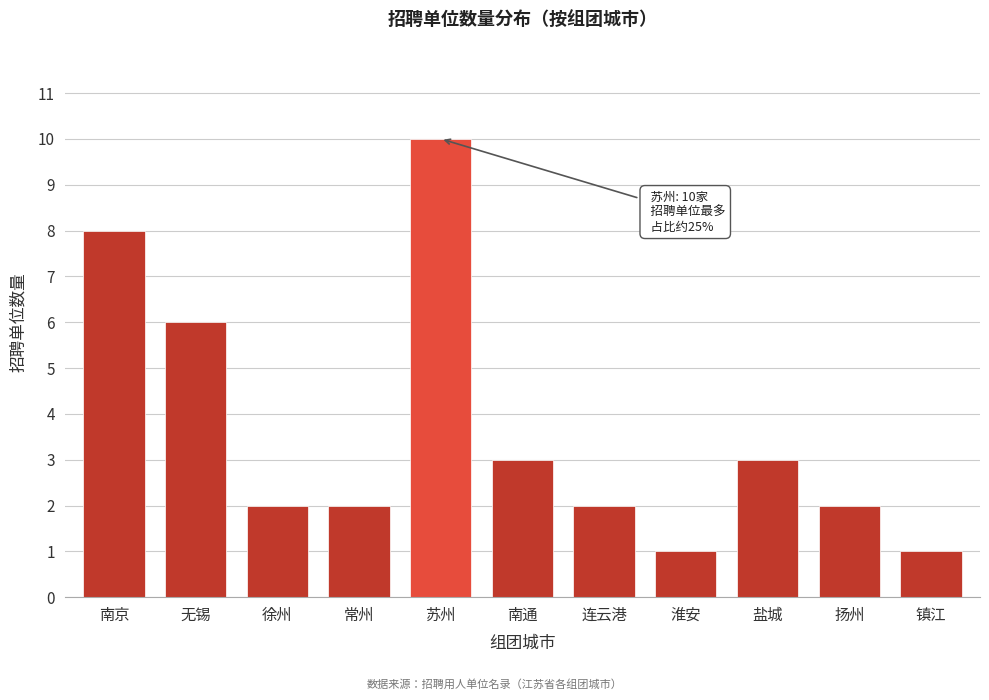

Reading left to right, list all the values displayed in this chart.

8	6	2	2	10	3	2	1	3	2	1